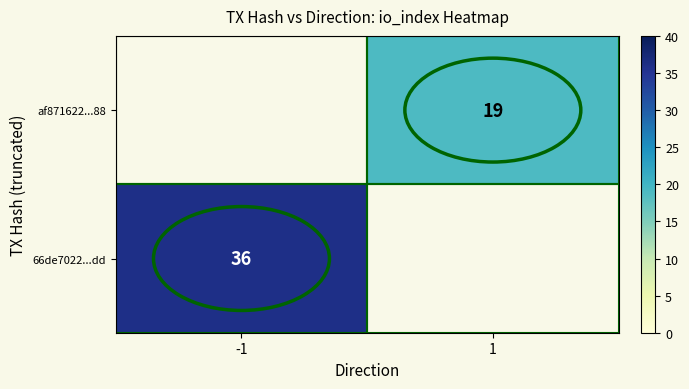

The value of 66de7022...dd at -1 is 36. True or false?

True